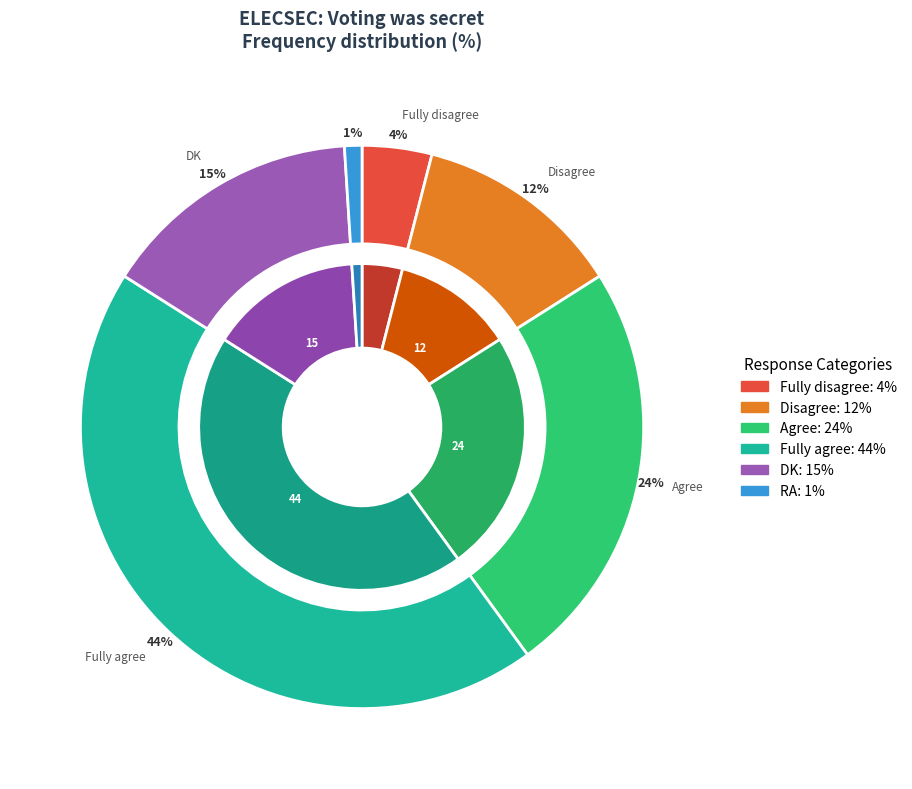

To the nearest percent, what is the difference between the RA and DK slice percentages?

14%